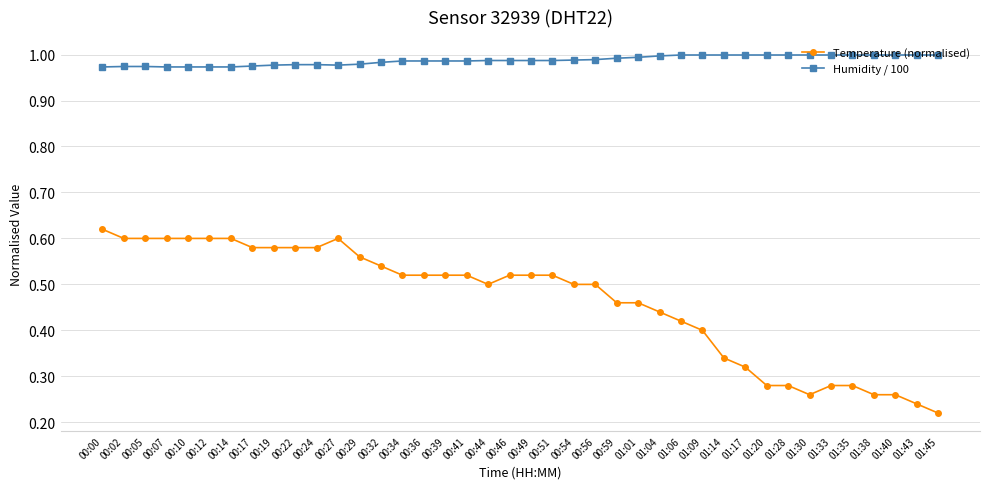

What is the label of the 33rd point from the right?

00:17